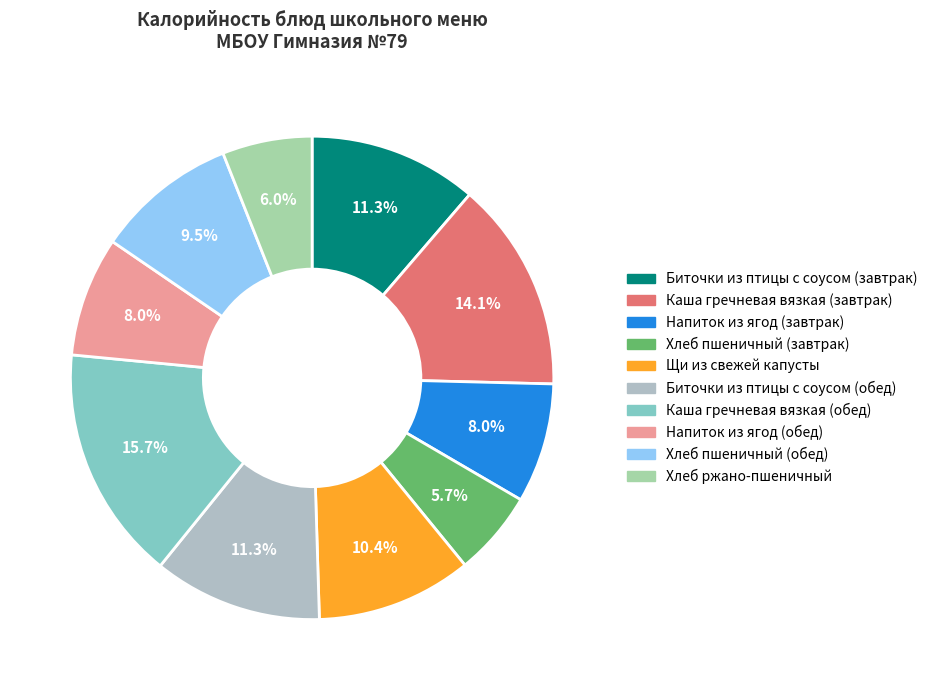

Is it true that Напиток из ягод (завтрак) is 1% of the pie?

False